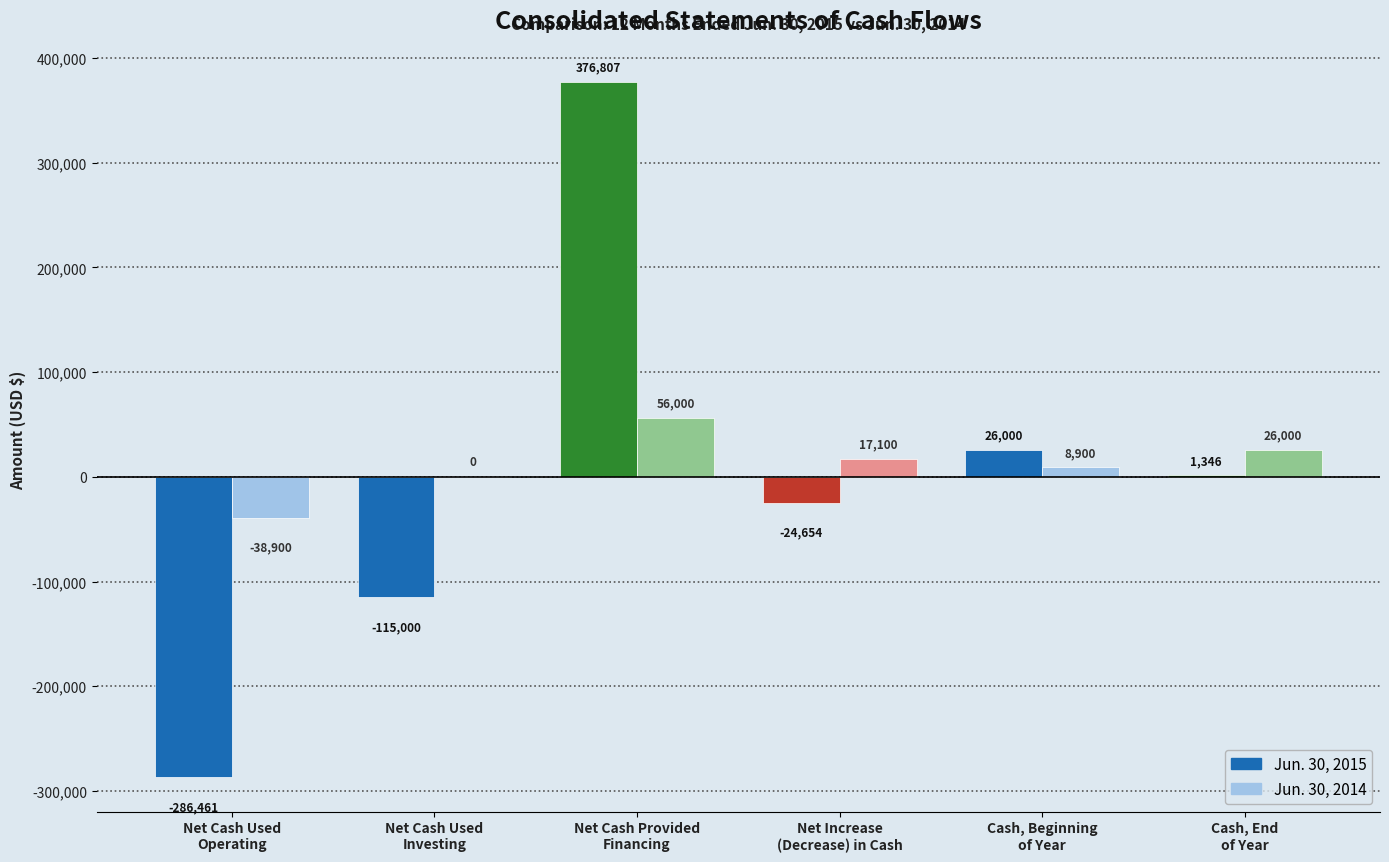

What is the maximum value for Jun. 30, 2014?

56000